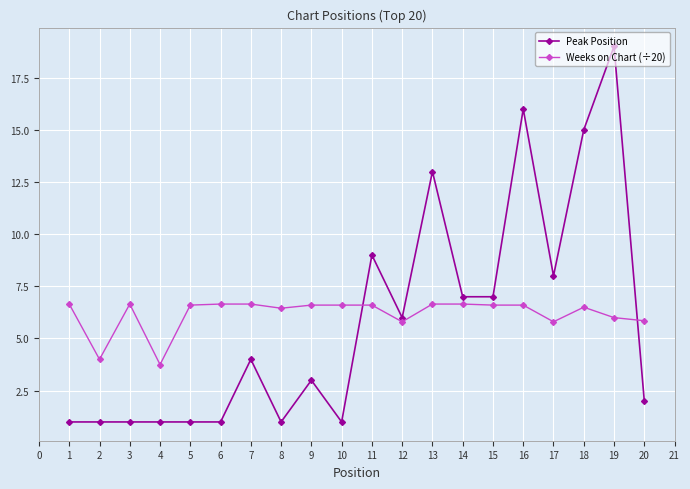

How many lines are shown in the chart?

2